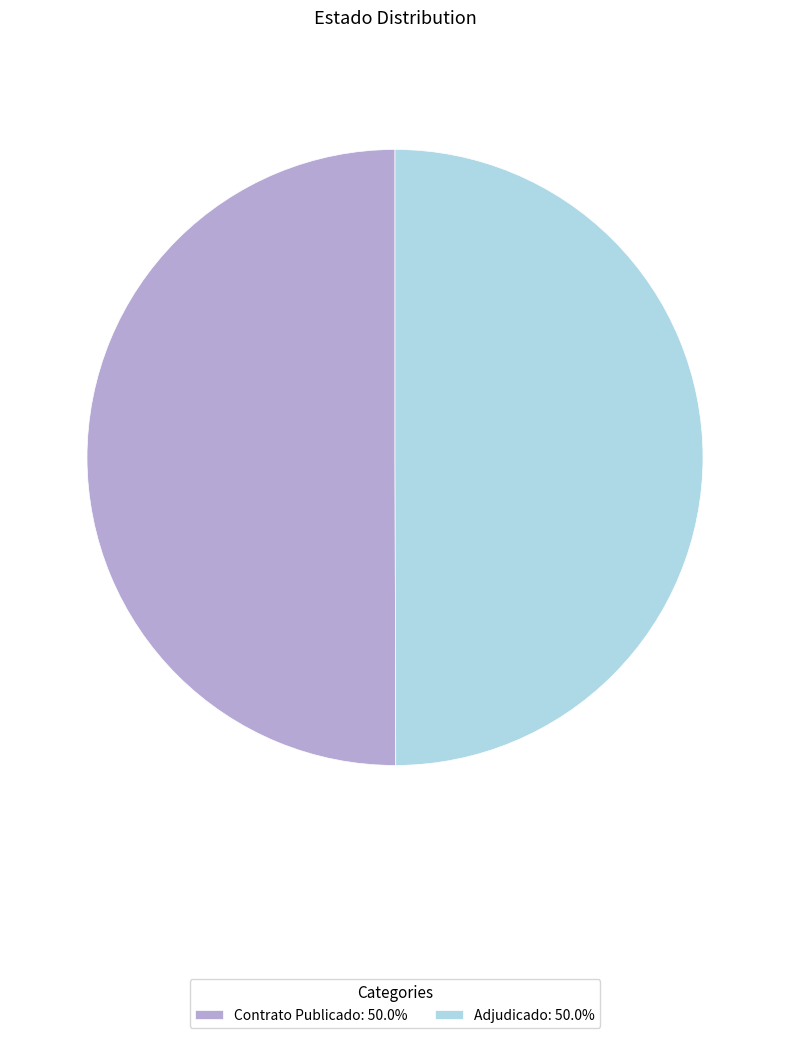

Do Adjudicado: 50.0% and Contrato Publicado: 50.0% together represent more than half of the pie?

Yes